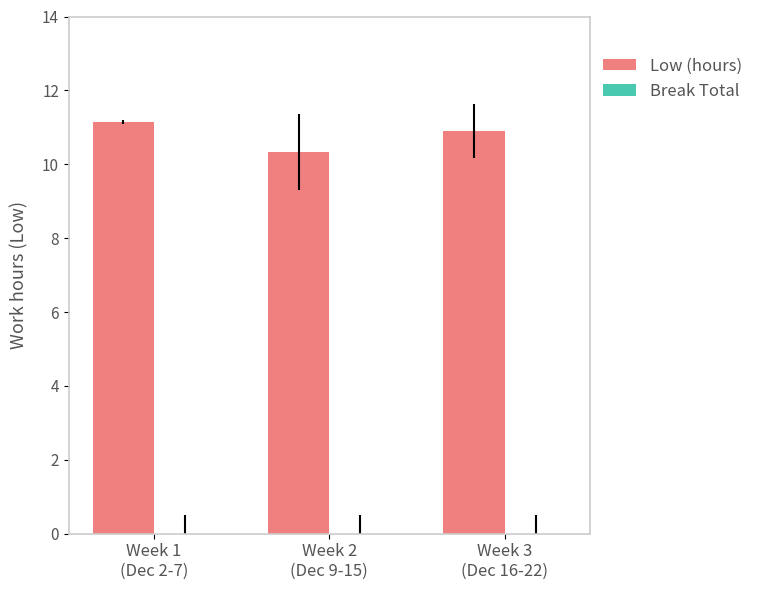

Reading left to right, what are all the values shown in this chart?

11.1	10.3	10.9